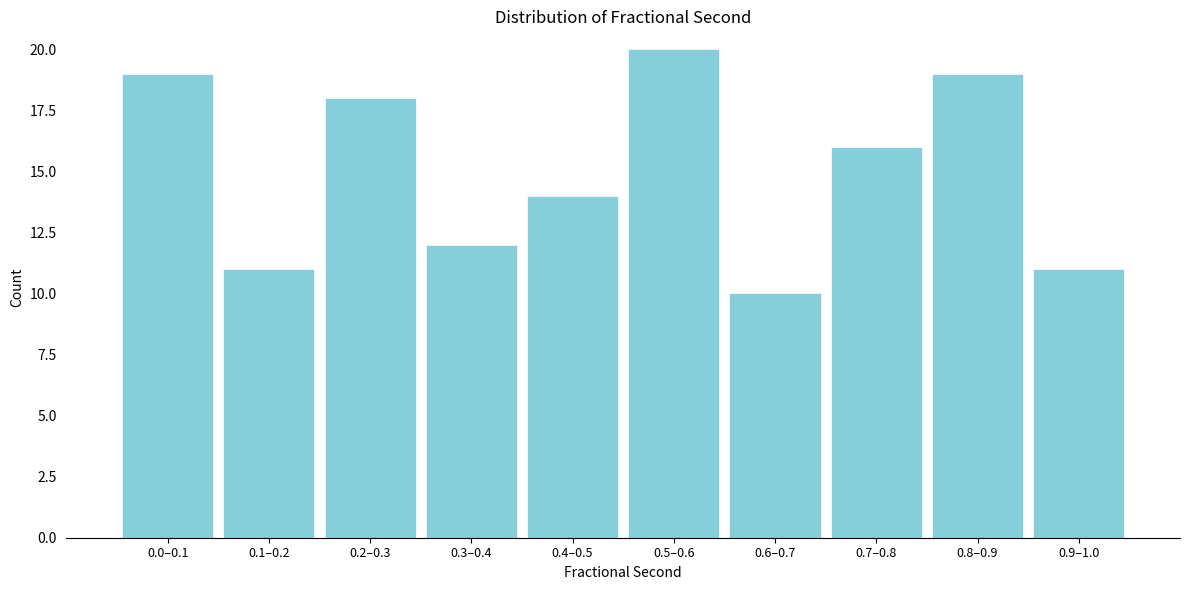

Reading left to right, transcribe all the data shown in this chart.

19	11	18	12	14	20	10	16	19	11